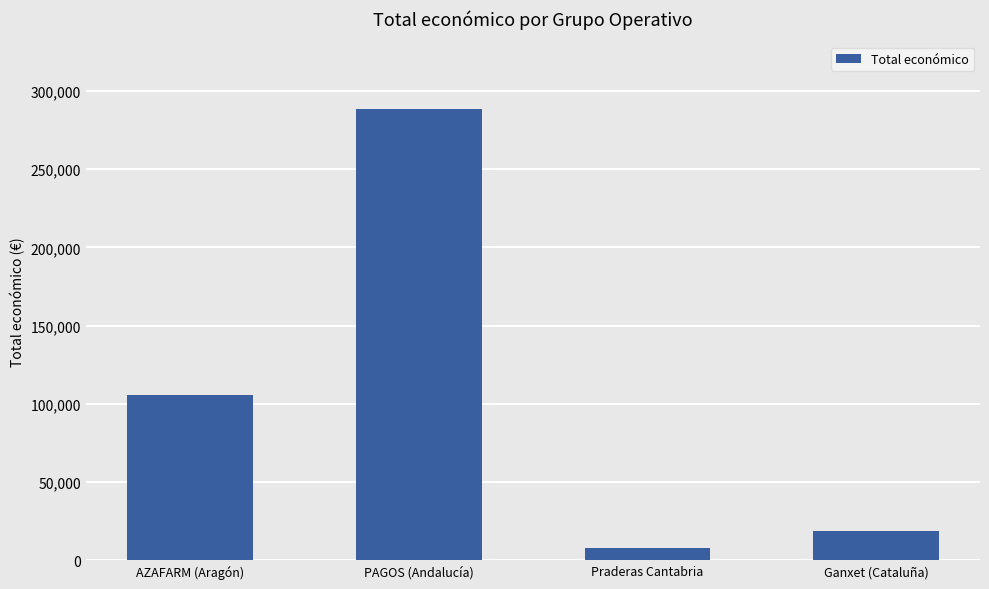

Is it true that the value at PAGOS (Andalucía) is 288409?

True